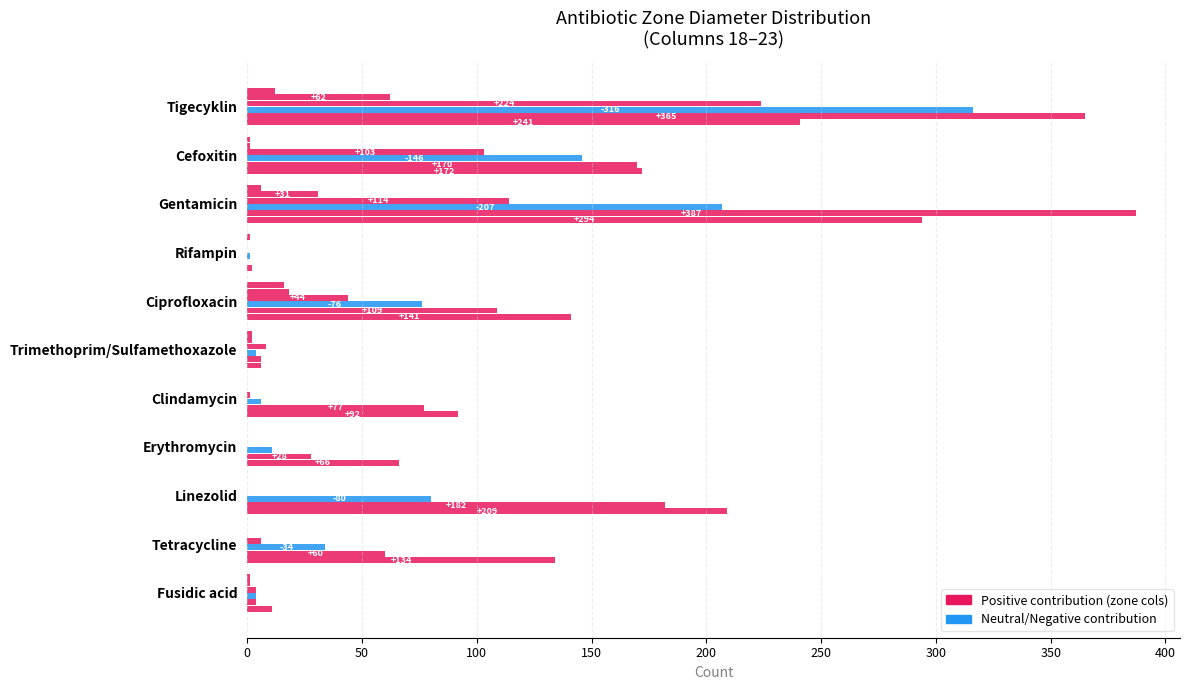

Count the number of categories in the chart.

11